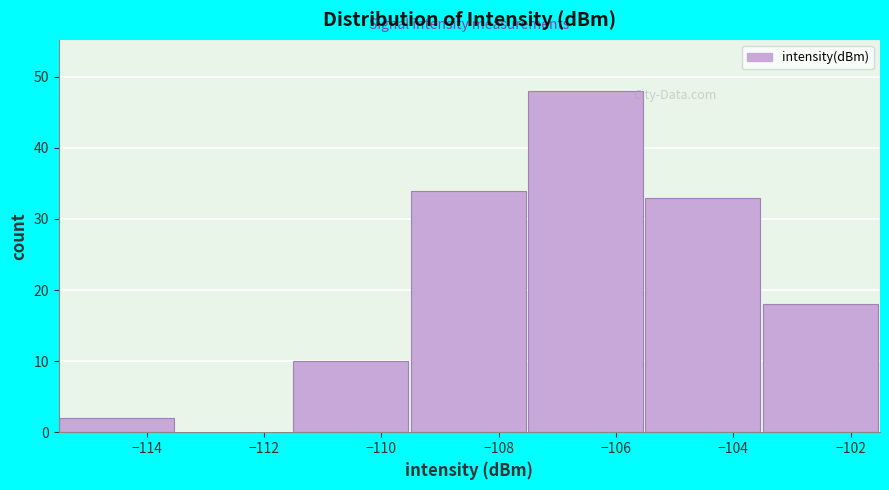

How tall is the bar that spans -111.5 to -109.5 on the x-axis? The values are not printed on the chart, so give them approximately, as read against the axis.

10